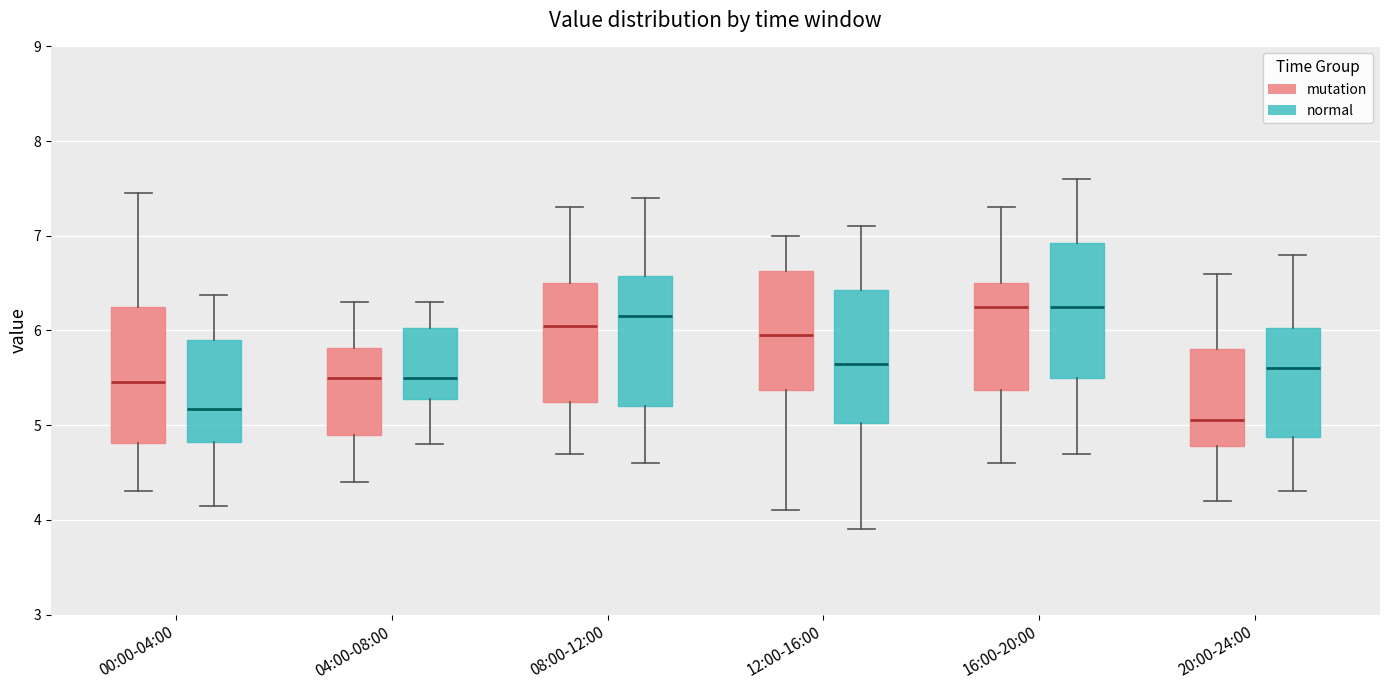

Where does the lower whisker of the box for 12:00-16:00 (mutation) end on the y-axis? The values are not printed on the chart, so give them approximately, as read against the axis.

4.1